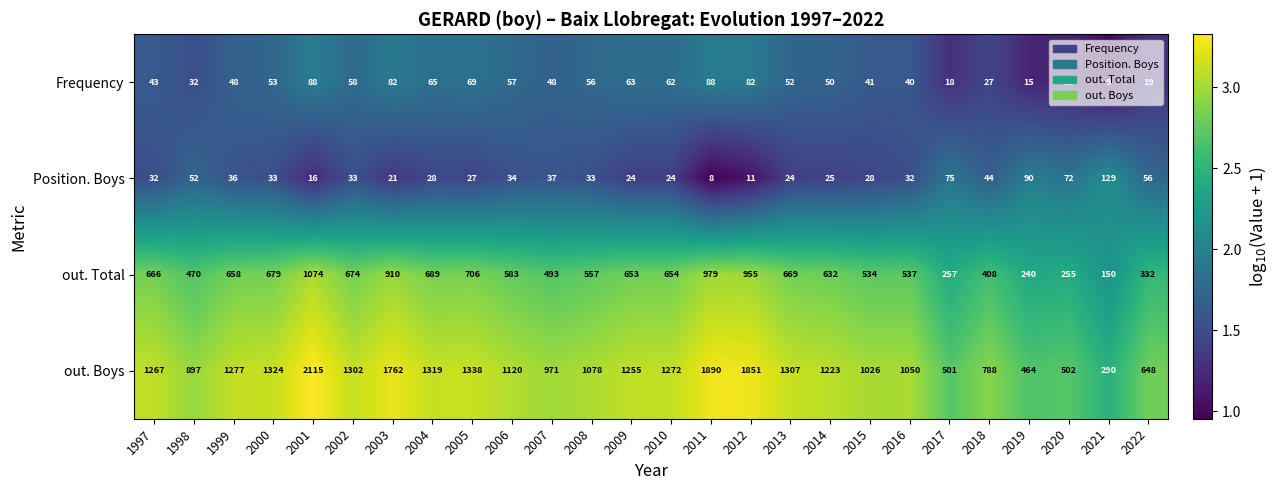

How many series are shown in this chart?

4